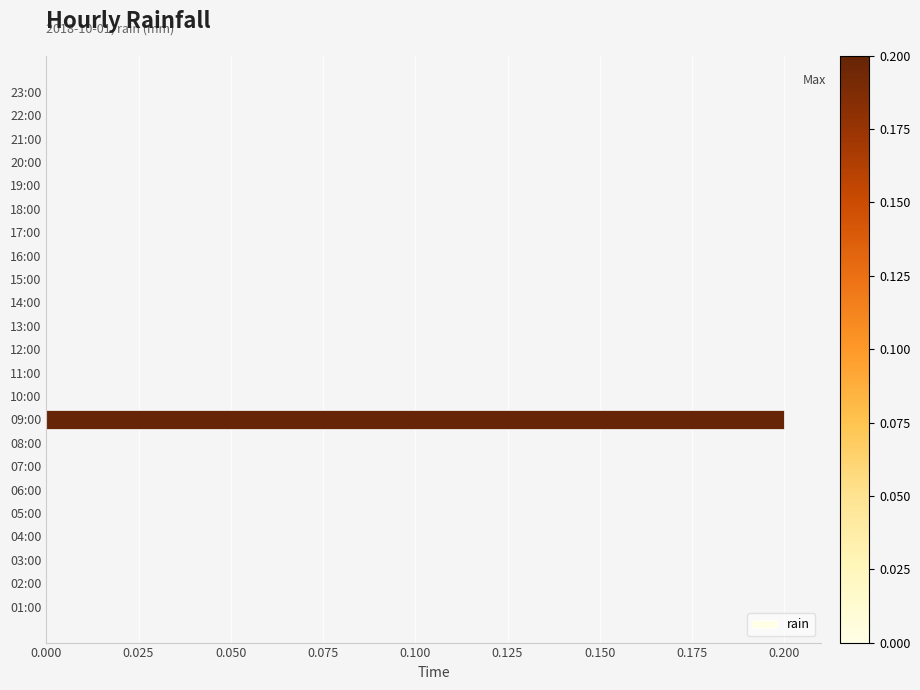

The value at 04:00 is 0.0. True or false?

True